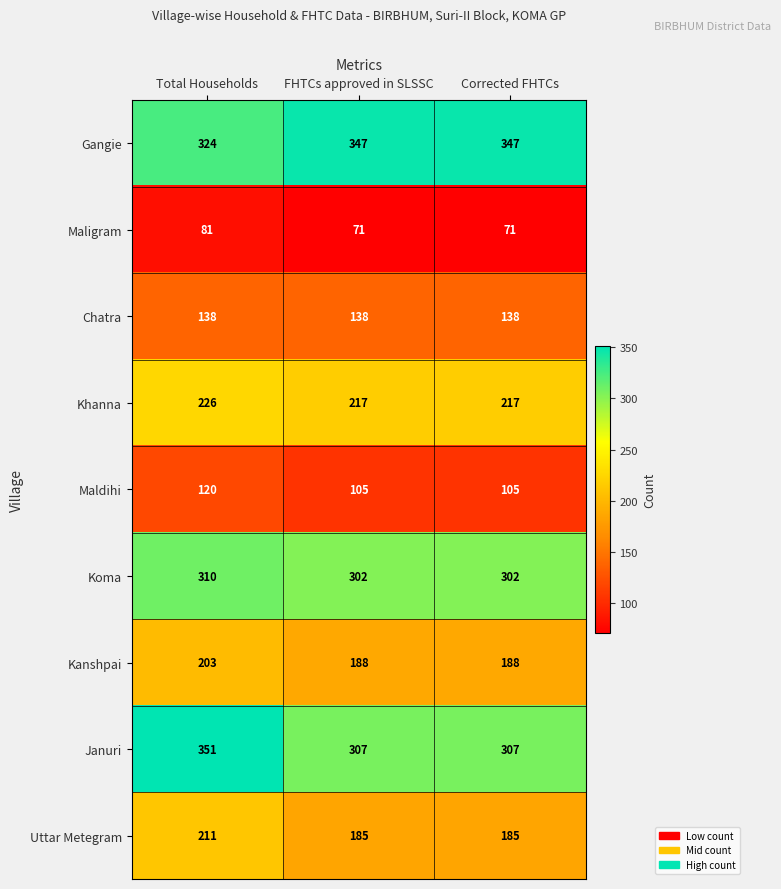

What is the highest value of the Uttar Metegram series?

211